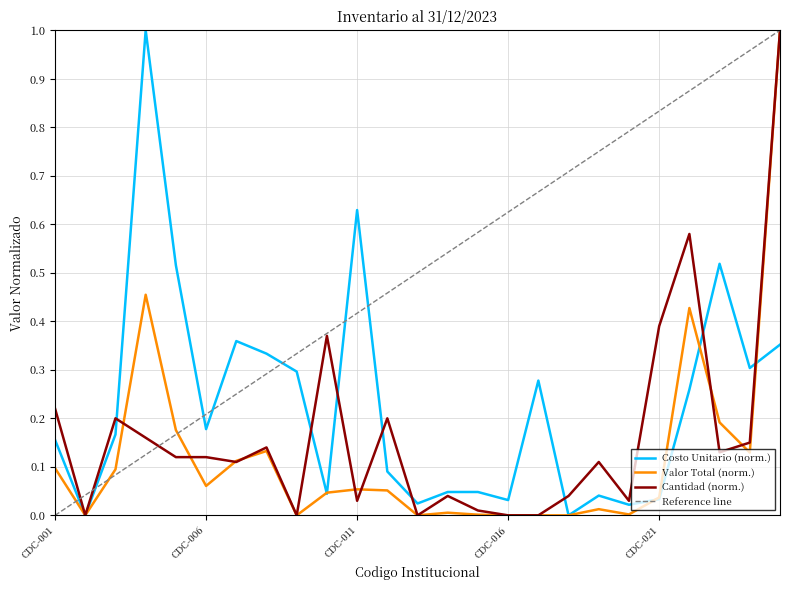

Which series has the largest total across all categories?

Reference line